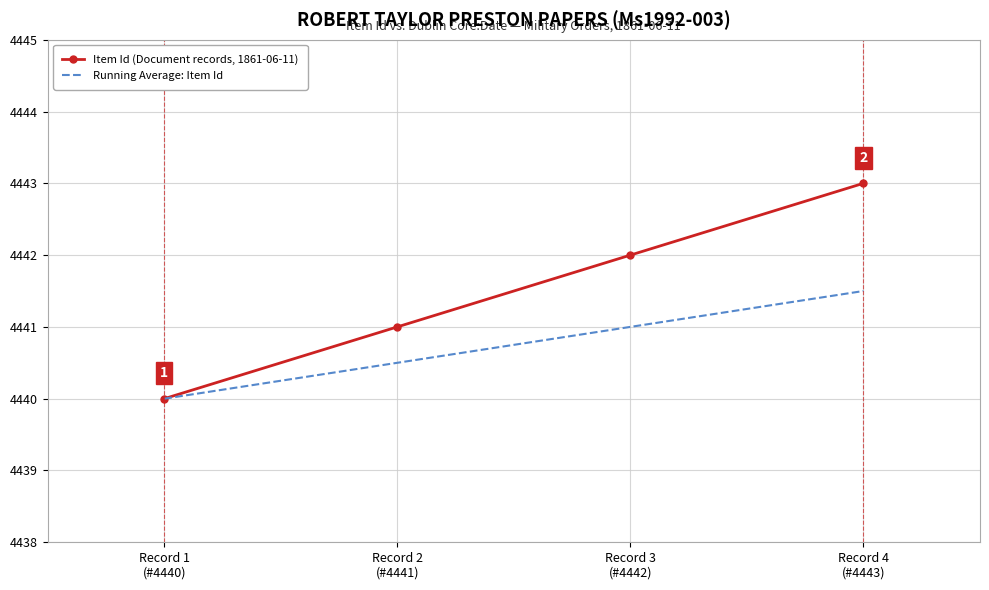

At which category is the sum across all series the highest?

Record 4
(#4443)